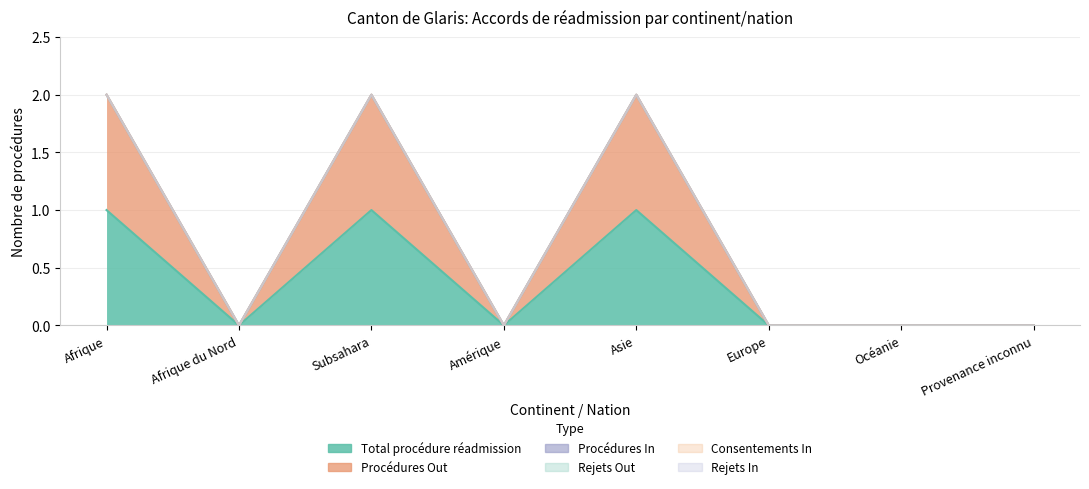

How many values in Total procédure réadmission are above zero?

3